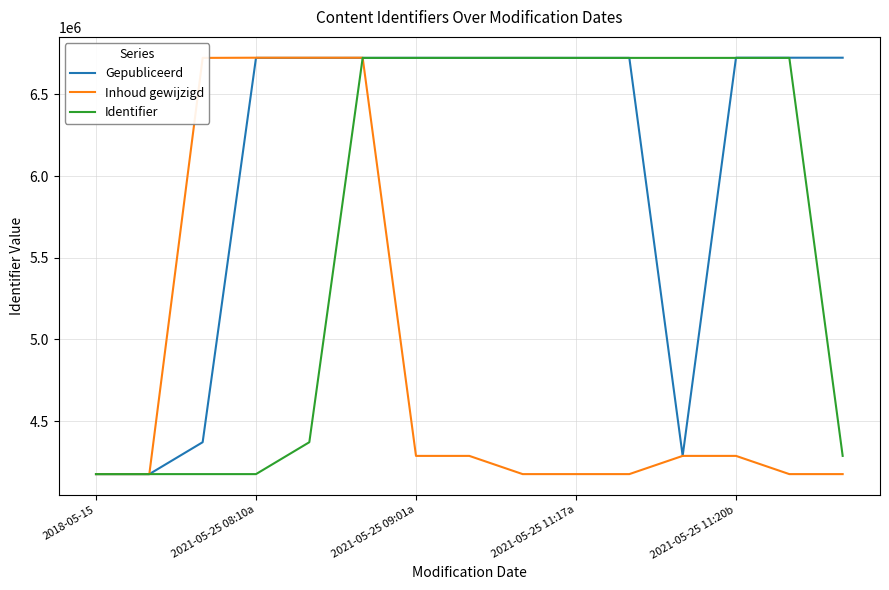

What is the minimum value shown in the chart?

4175514